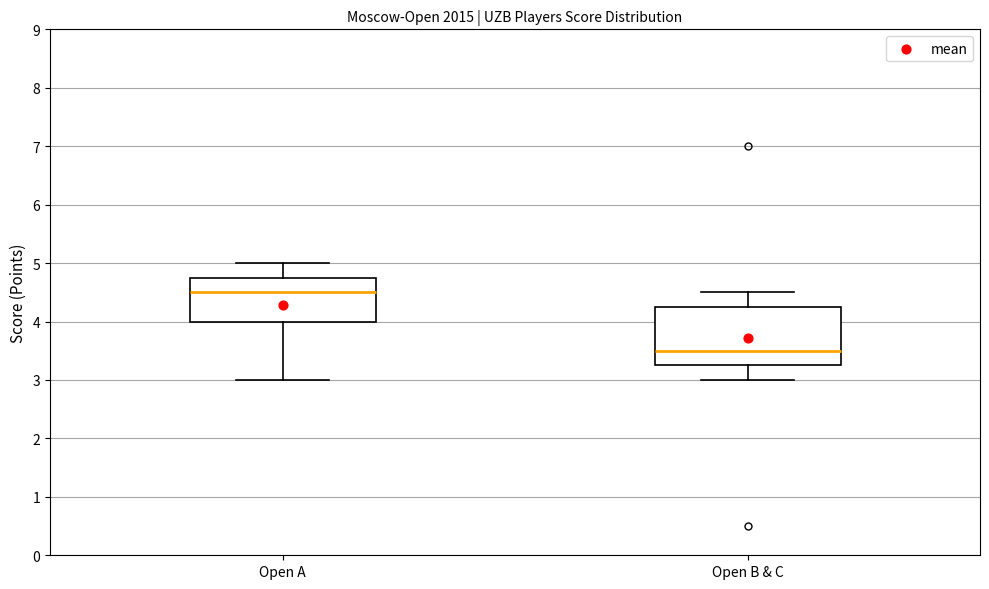

Which box has the lowest median line?

Open B & C